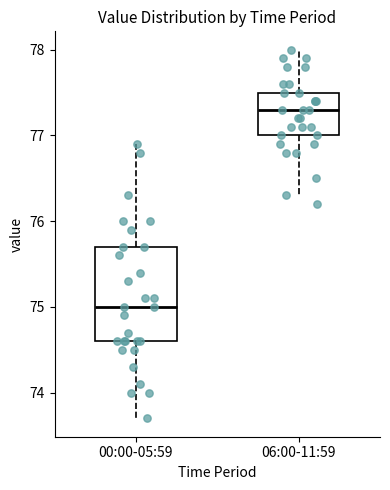

Where is the lower edge of the box for 06:00-11:59 on the y-axis? The values are not printed on the chart, so give them approximately, as read against the axis.

77.0